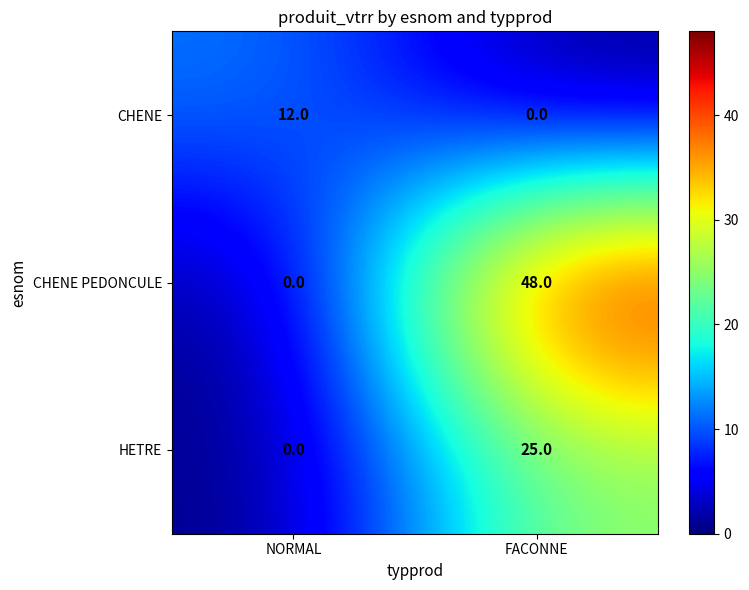

Which series has the largest range (max minus min)?

CHENE PEDONCULE